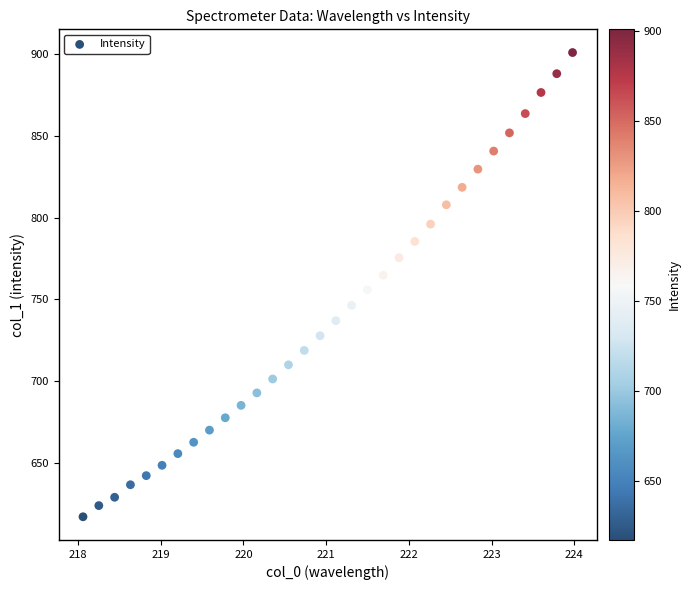

What is the range of X values (max minus min)?

5.9